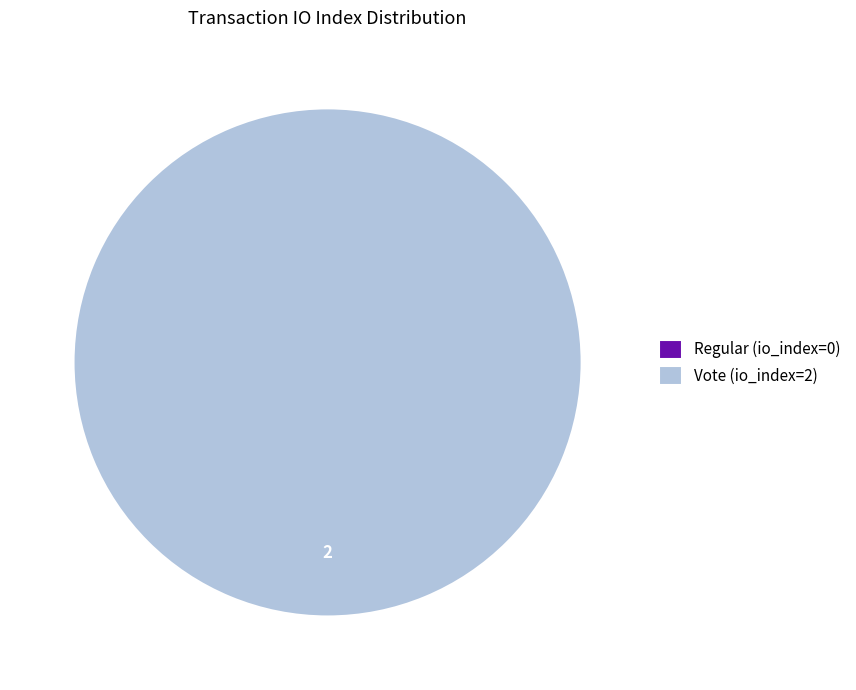

Count the number of slices in the pie.

2